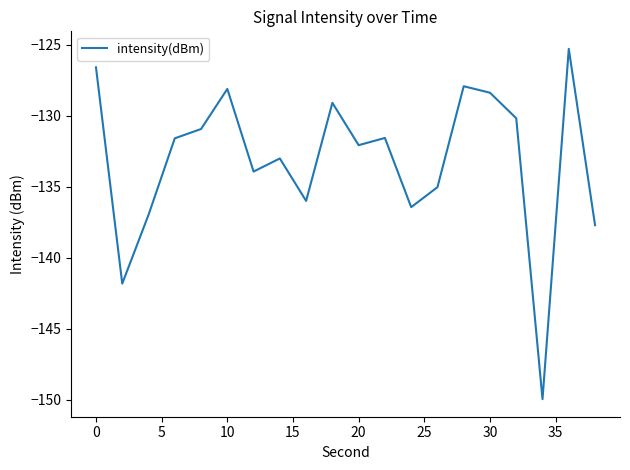

What is the difference between the maximum and minimum values?

24.7